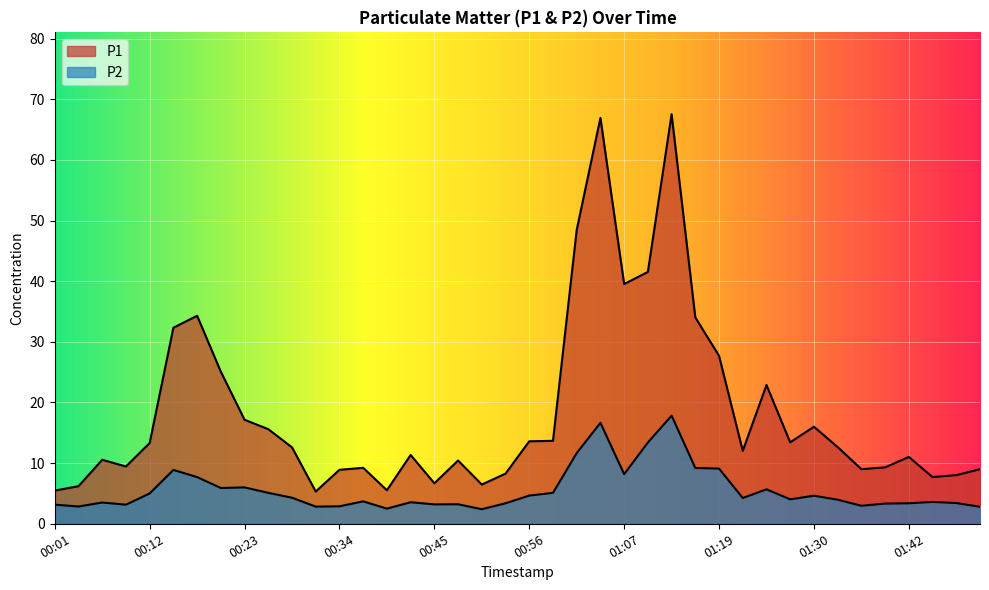

At which category does P1 reach its first local peak?

00:06